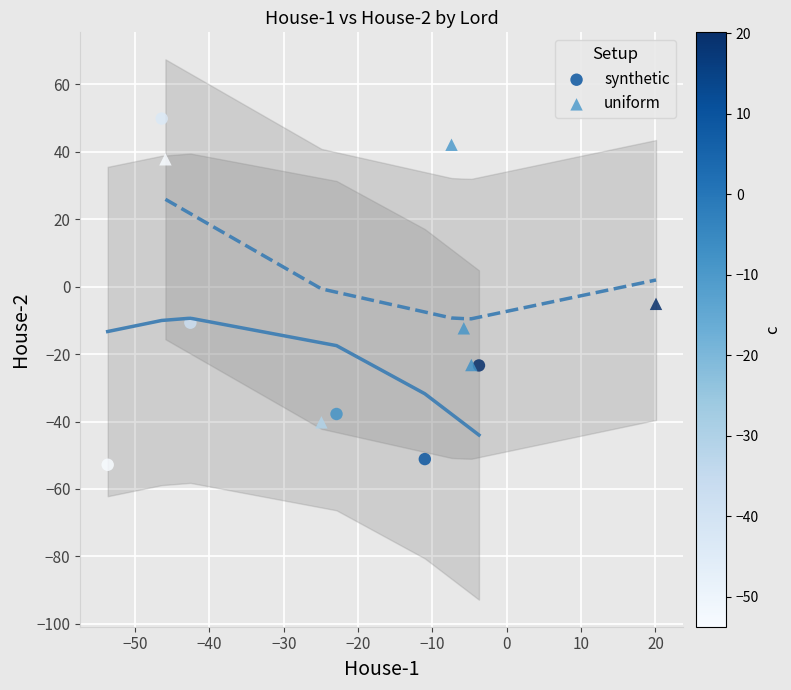

Which series contains the lowest Y value?

synthetic